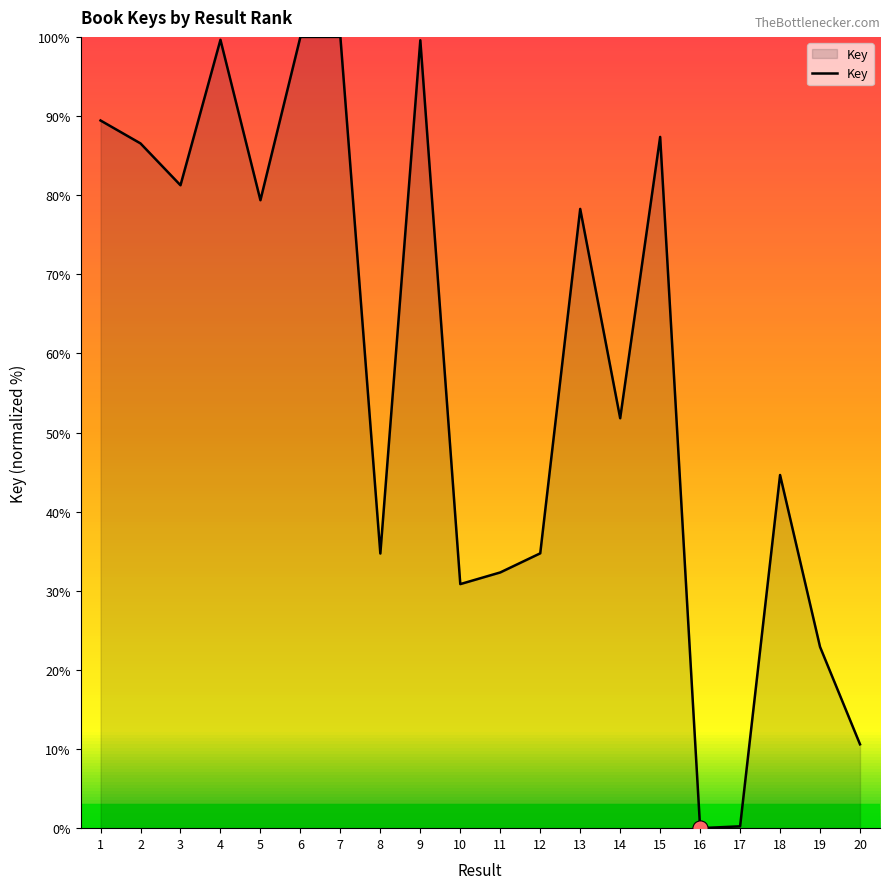

Approximately how many times larger is the value at 1 compared to 20?

8.4